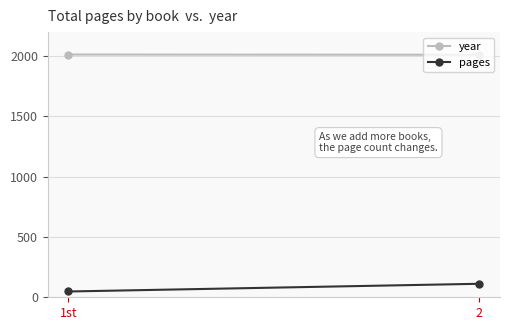

The value of pages at 1st is 22. True or false?

False